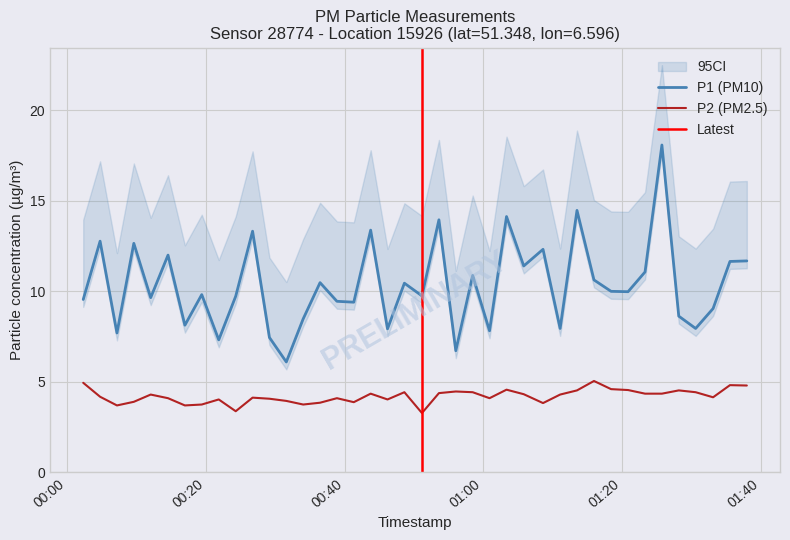

True or false: P2 and P1 intersect in this chart.

False